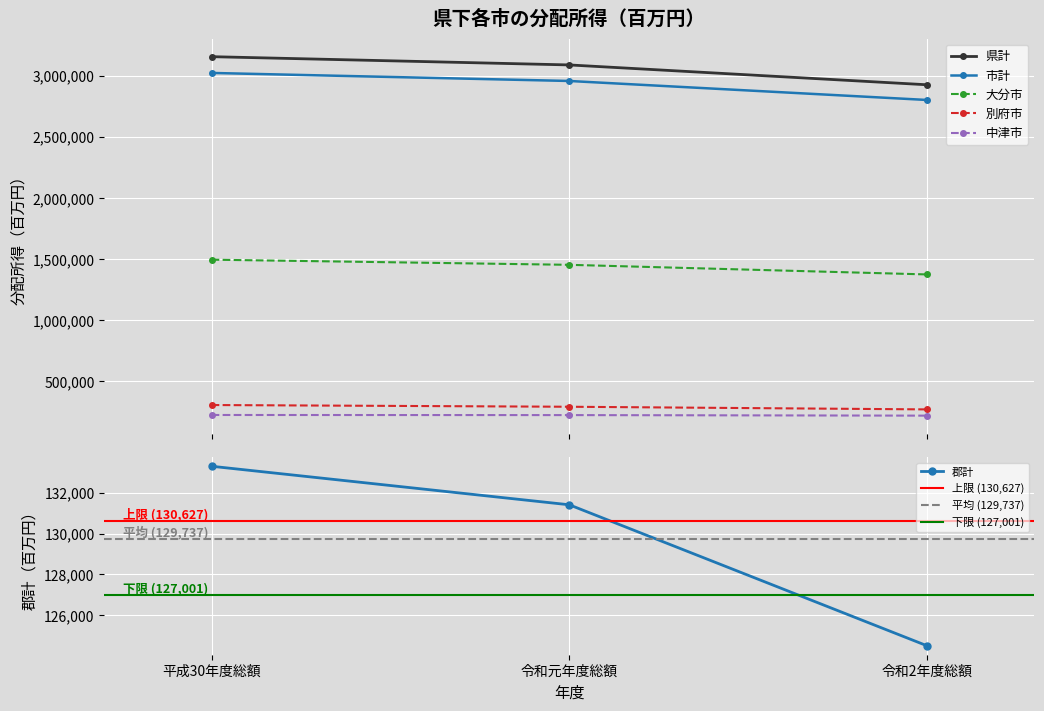

Reading left to right, list all the values displayed in this chart.

県計: 3156545	3088883	2926445
市計: 3023257	2957480	2801939
郡計: 133293	131408	124511
大分市: 1493985	1451917	1373179
別府市: 303682	289570	267915
中津市: 222191	221277	216759